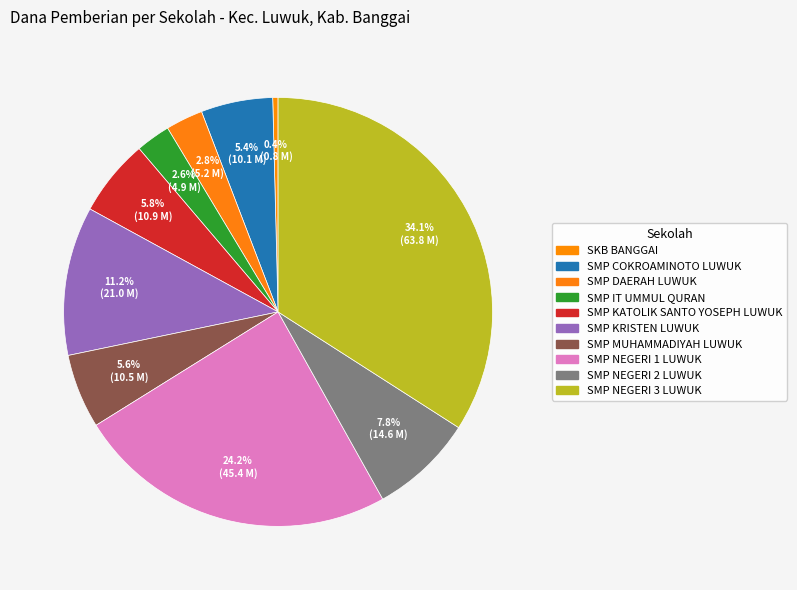

To the nearest percent, what is the difference between the largest and smallest slice percentages?

34%